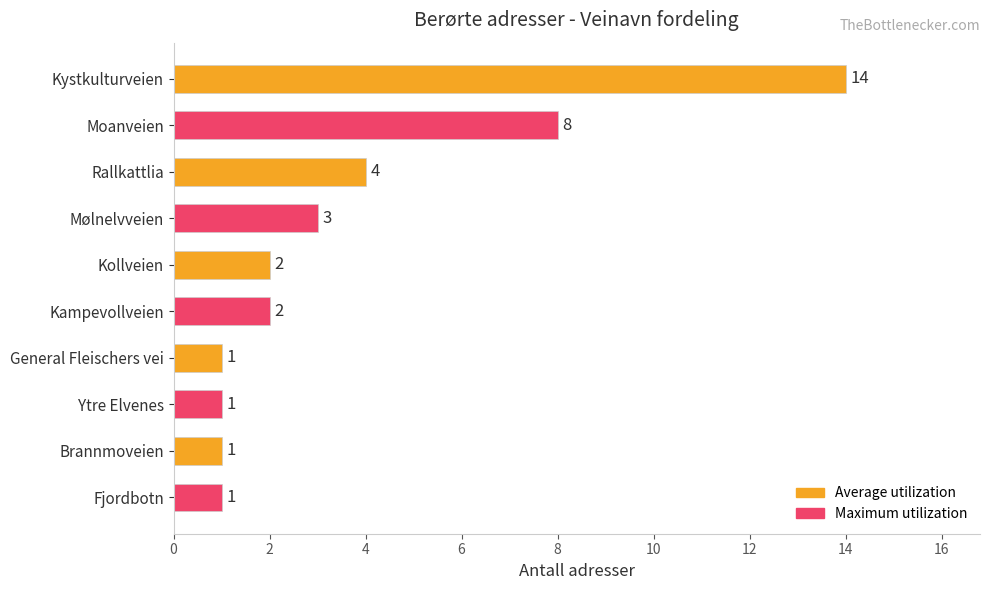

Reading bottom to top, what are all the values shown in this chart?

1	1	1	1	2	2	3	4	8	14